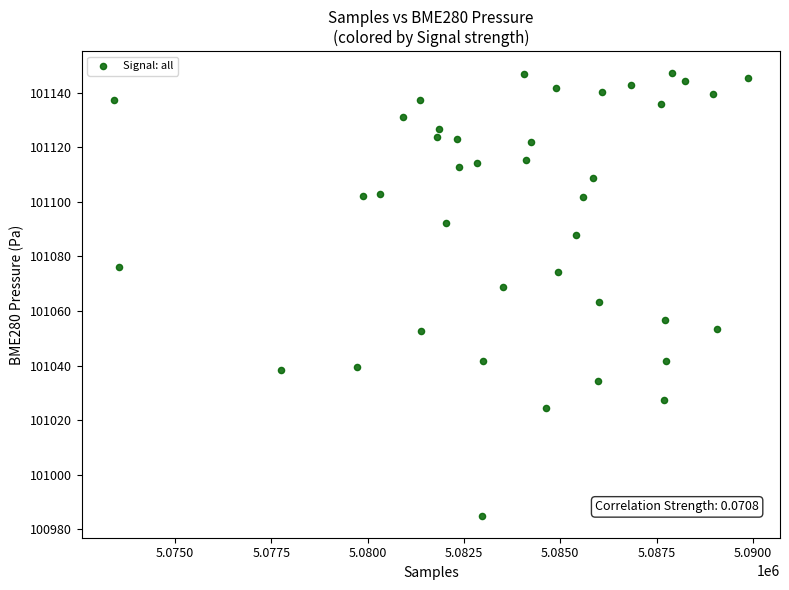

What is the range of X values (max minus min)?

16477.0